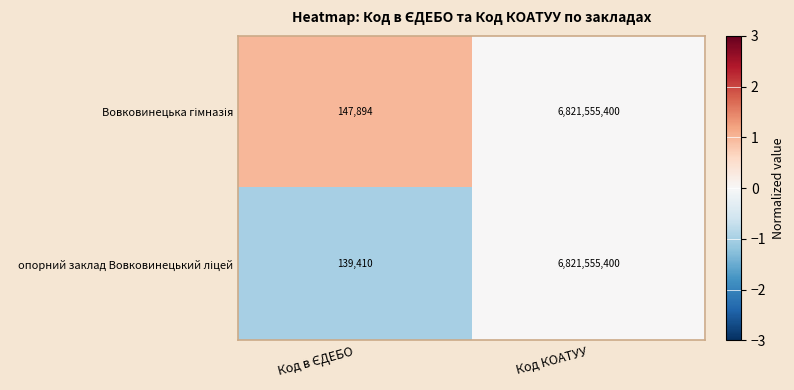

At which category is the sum across all series the highest?

Код КОАТУУ